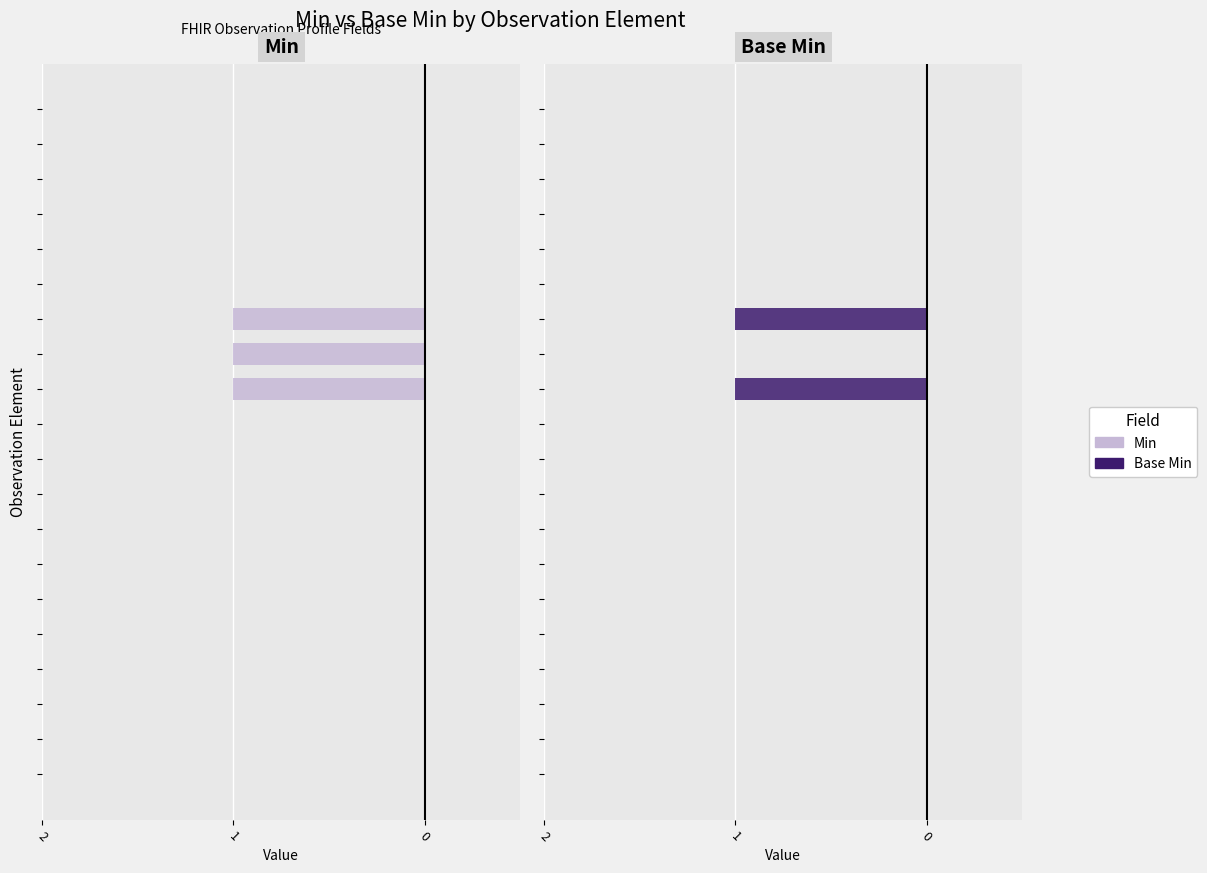

What is the greatest value displayed?

1